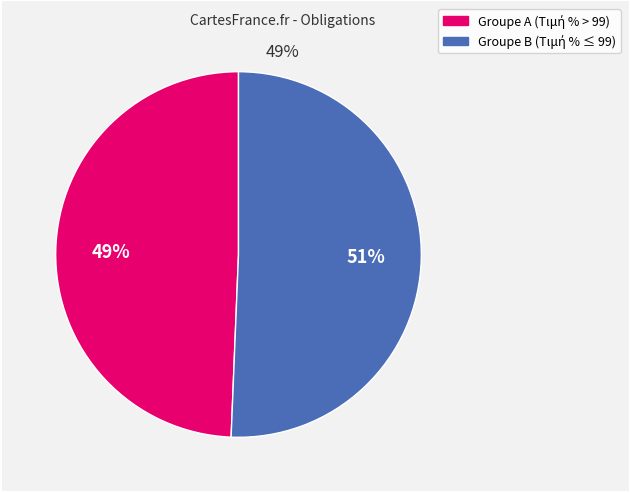

Is there a majority slice in this chart?

Yes